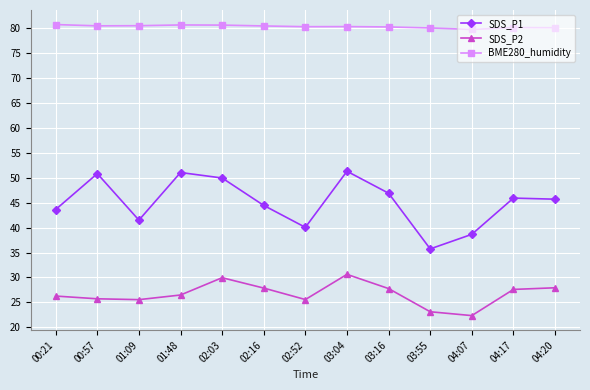

True or false: SDS_P1 has more than 0 interior local peaks.

True